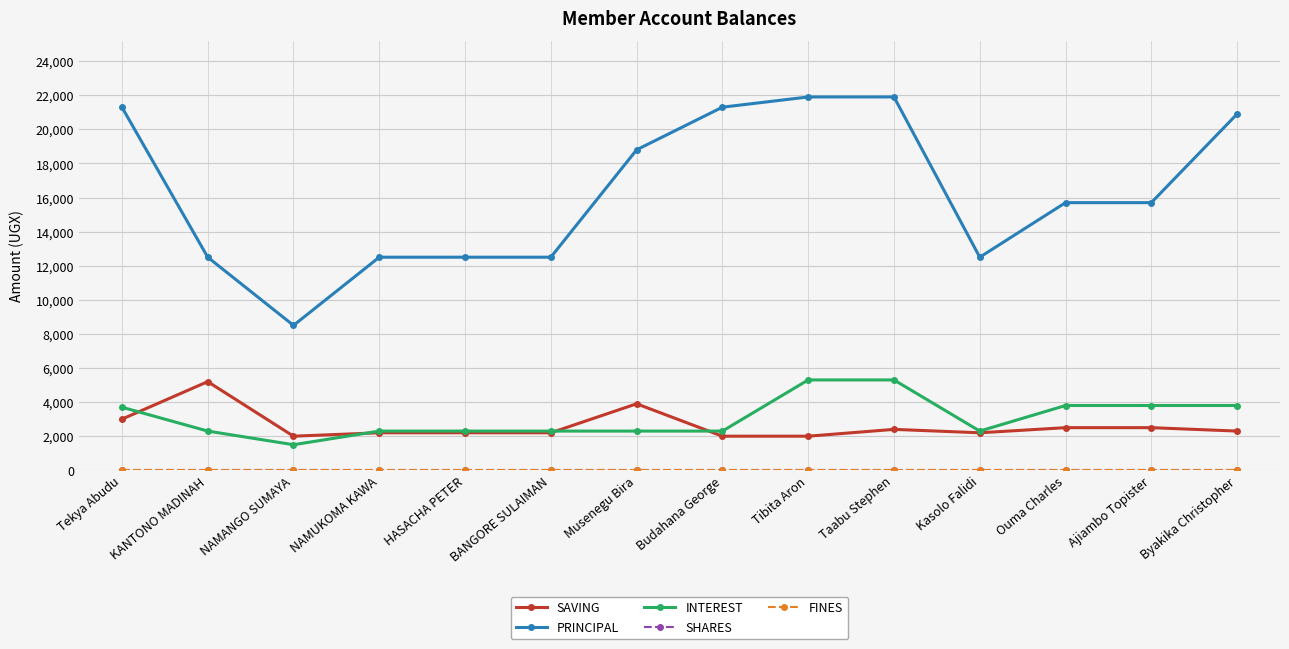

True or false: PRINCIPAL has a value of 27758 at Ouma Charles.

False